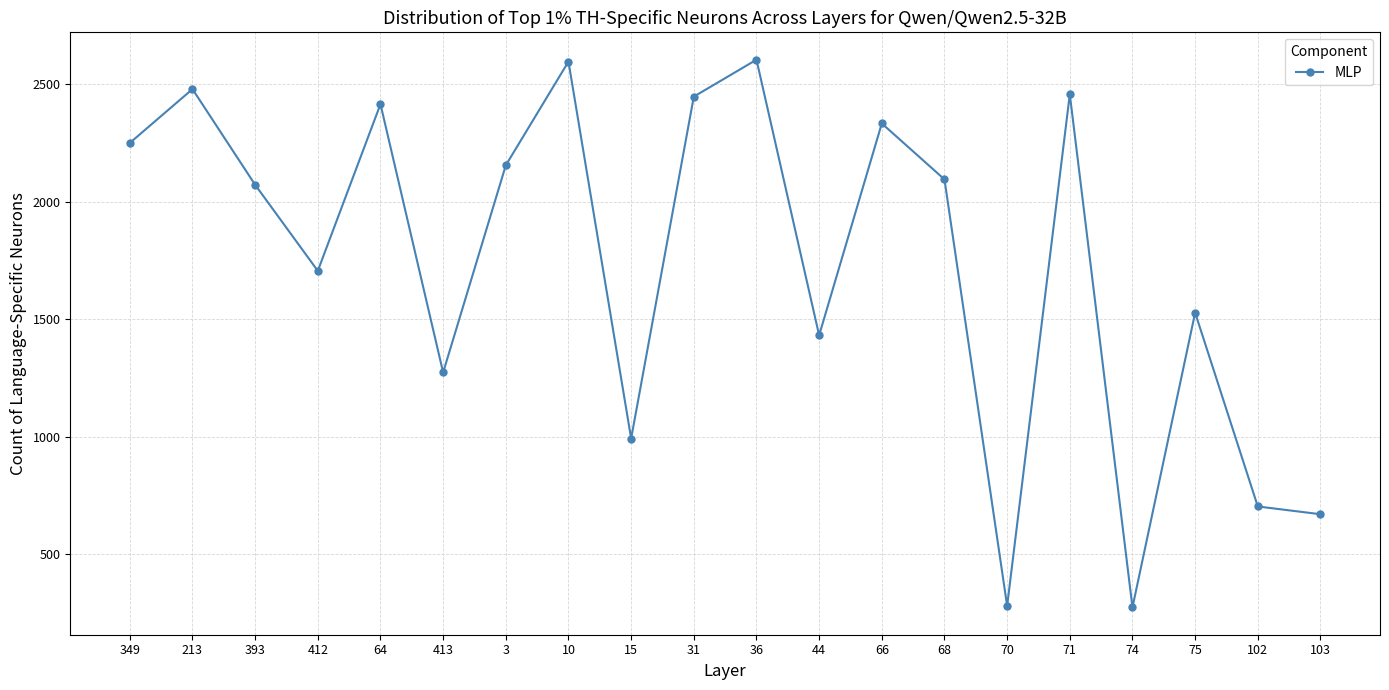

Approximately how many times larger is the value at 66 compared to 413?

1.8